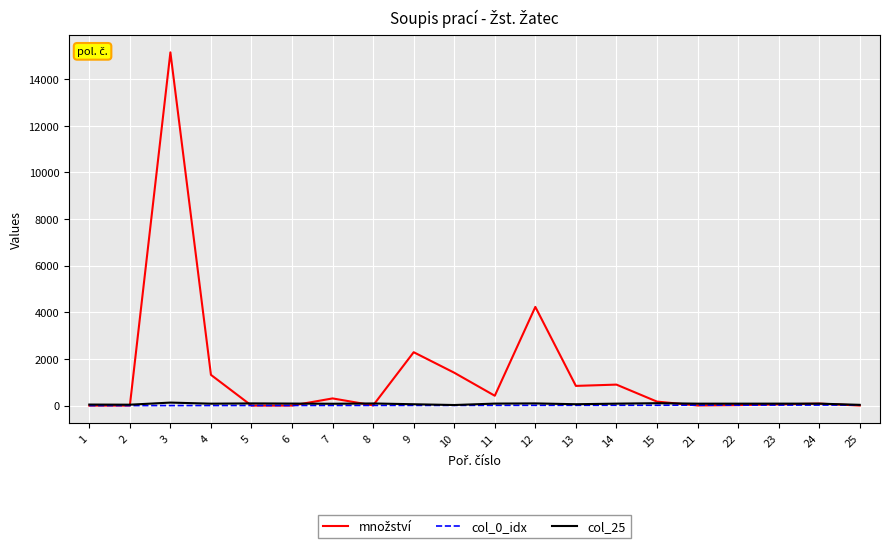

True or false: col_0_idx has more than 1 interior local peaks.

False